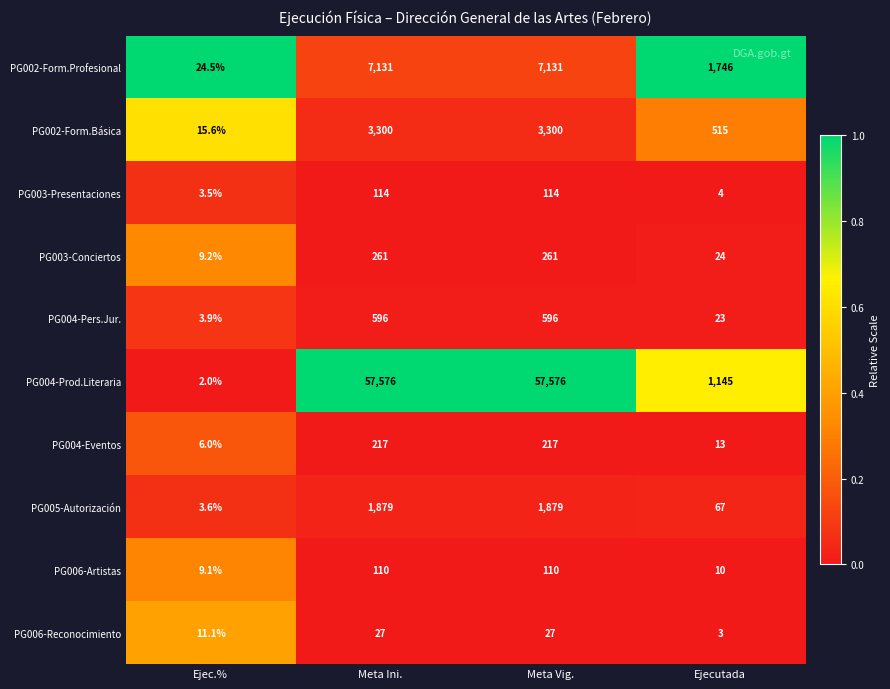

At which label does PG003-Presentaciones reach its minimum?

Ejec.%